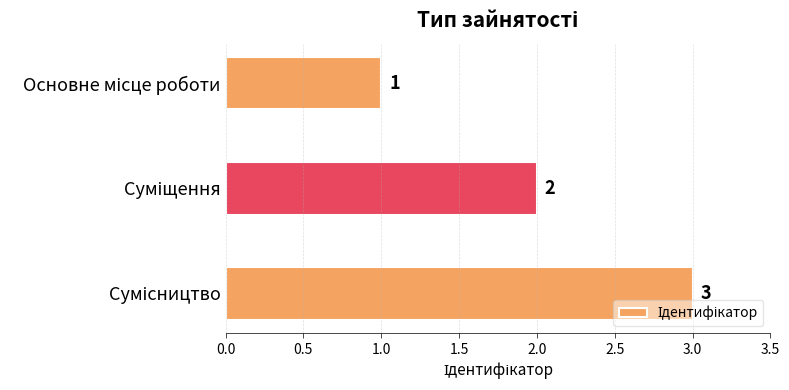

What is the maximum value shown in the chart?

3